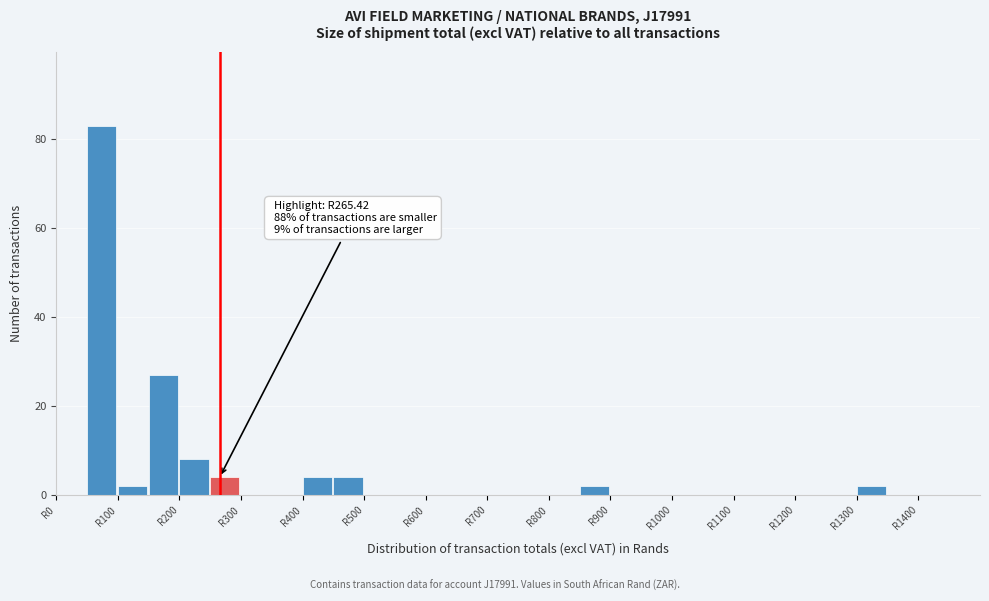

Over which range of the x-axis is the bar tallest?

50 to 100